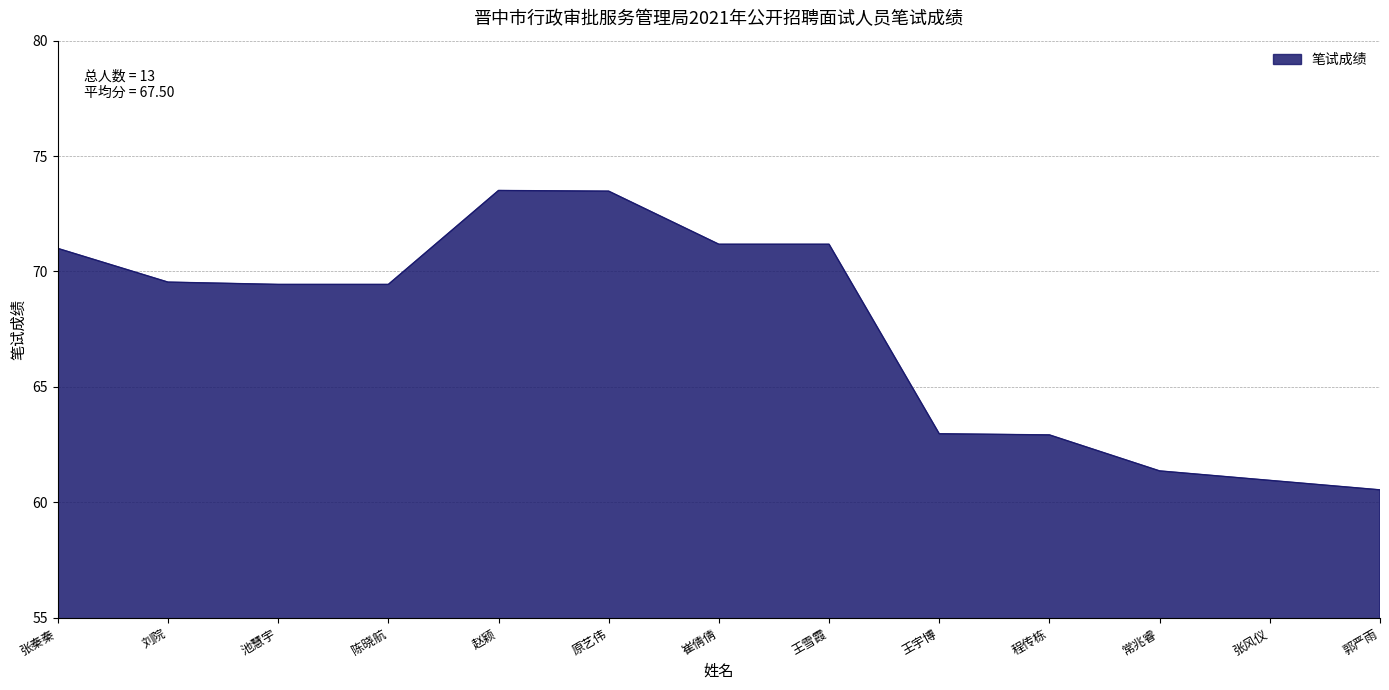

What is the difference between the values at 陈晓航 and 程传栋?

6.5